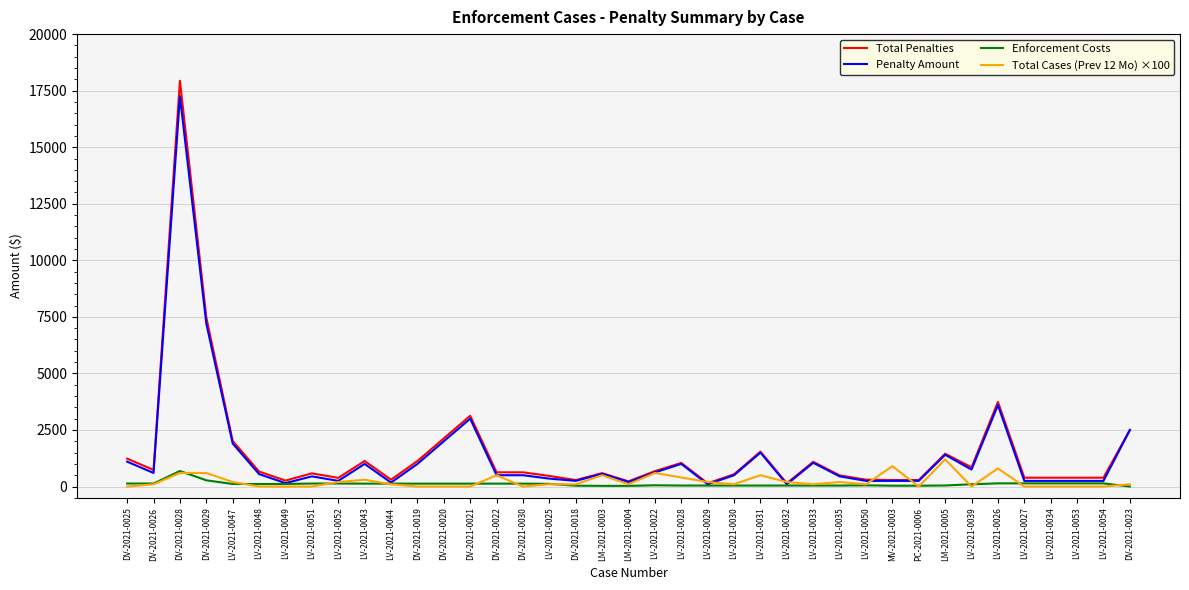

What is the sum of all Enforcement Costs values?

4277.6